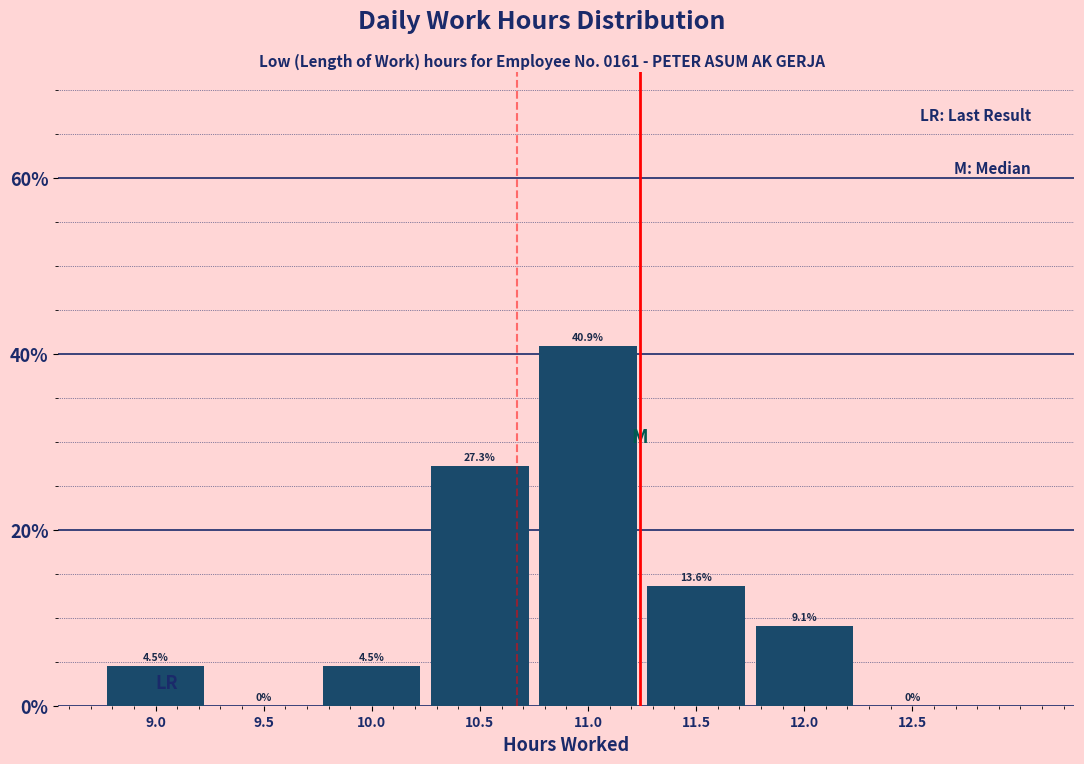

Reading right to left, list all the values displayed in this chart.

12.5=0.0	12.0=9.1	11.5=13.6	11.0=40.9	10.5=27.3	10.0=4.5	9.5=0.0	9.0=4.5